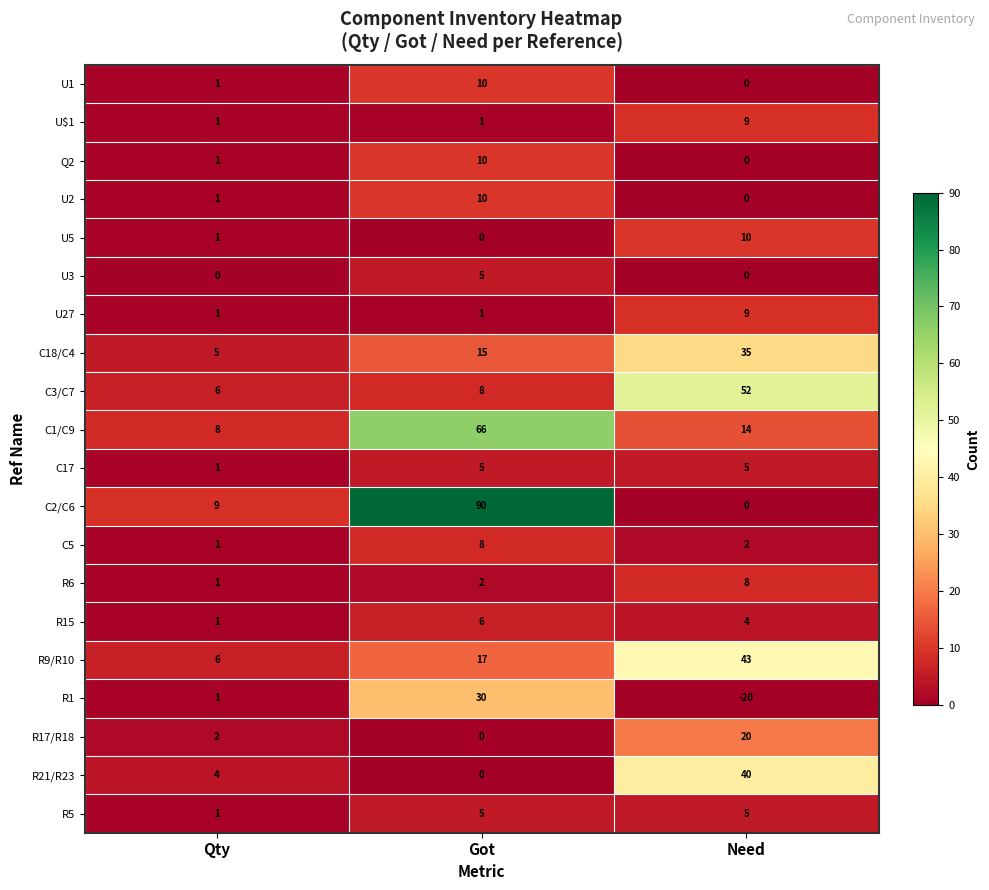

What is the total value across all series at Need?

236